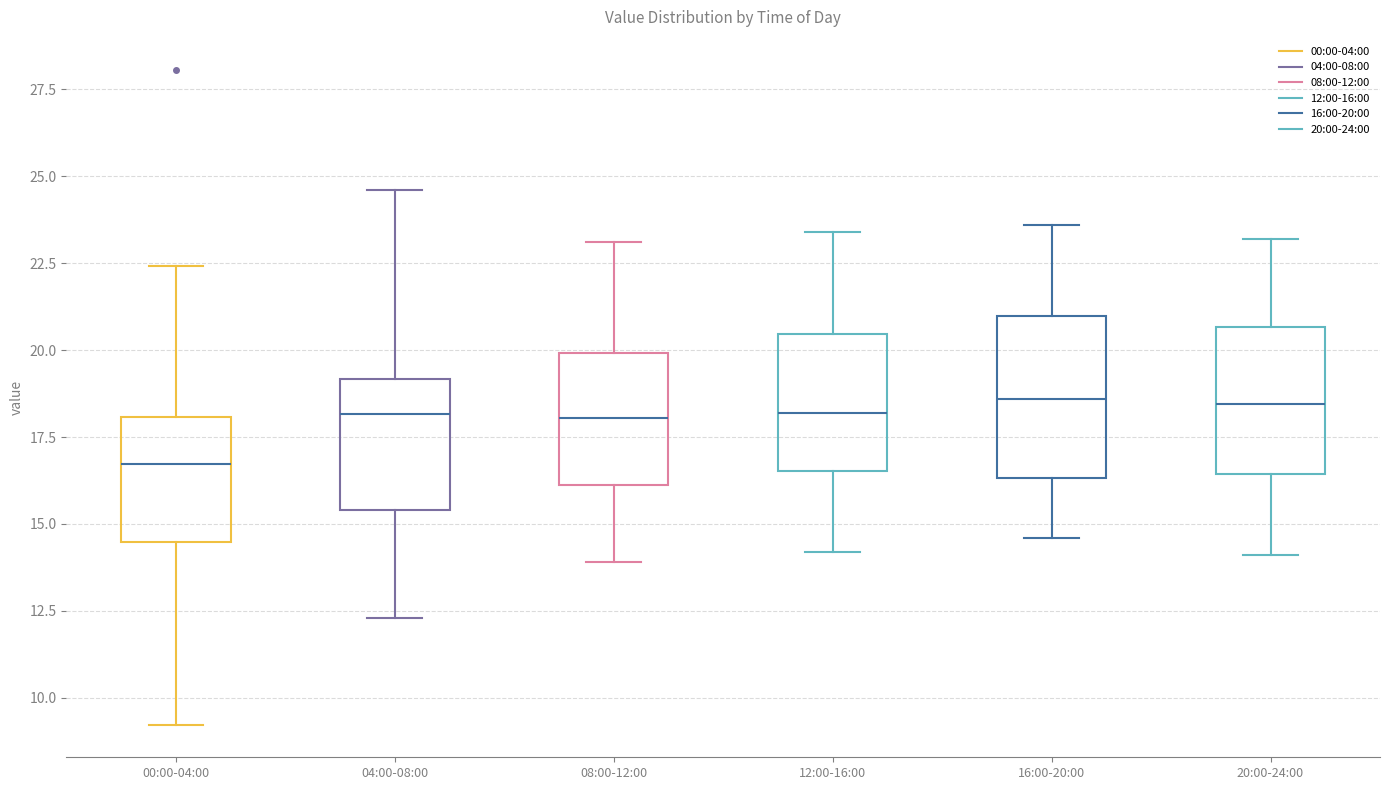

Reading left to right, read every box against the y-axis: the position of its median line, the range the box covers, and the ends of its whiskers. The values are not printed on the chart, so give them approximately, as read against the axis.

00:00-04:00: median 16.5, box 14.5 to 18.0, whiskers 9.0 to 22.5
04:00-08:00: median 18.0, box 15.5 to 19.0, whiskers 12.5 to 24.5
08:00-12:00: median 18.0, box 16.0 to 20.0, whiskers 14.0 to 23.0
12:00-16:00: median 18.0, box 16.5 to 20.5, whiskers 14.0 to 23.5
16:00-20:00: median 18.5, box 16.5 to 21.0, whiskers 14.5 to 23.5
20:00-24:00: median 18.5, box 16.5 to 20.5, whiskers 14.0 to 23.0